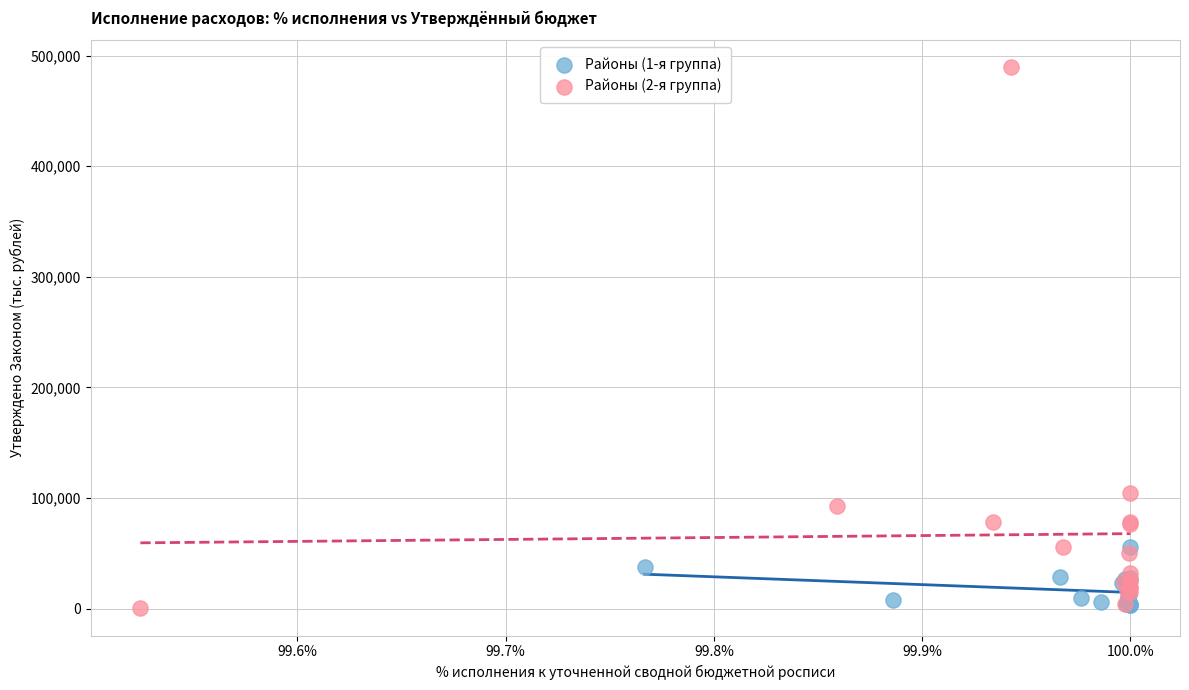

Which series contains the highest Y value?

Районы (2-я группа)